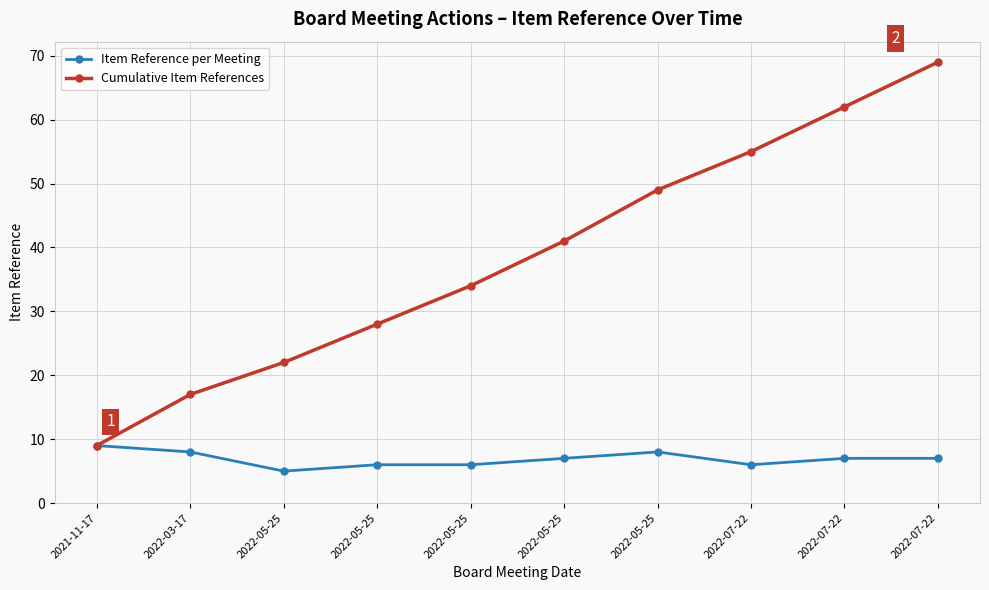

What is the value of the Cumulative Item References point at the 5th from the left?

22